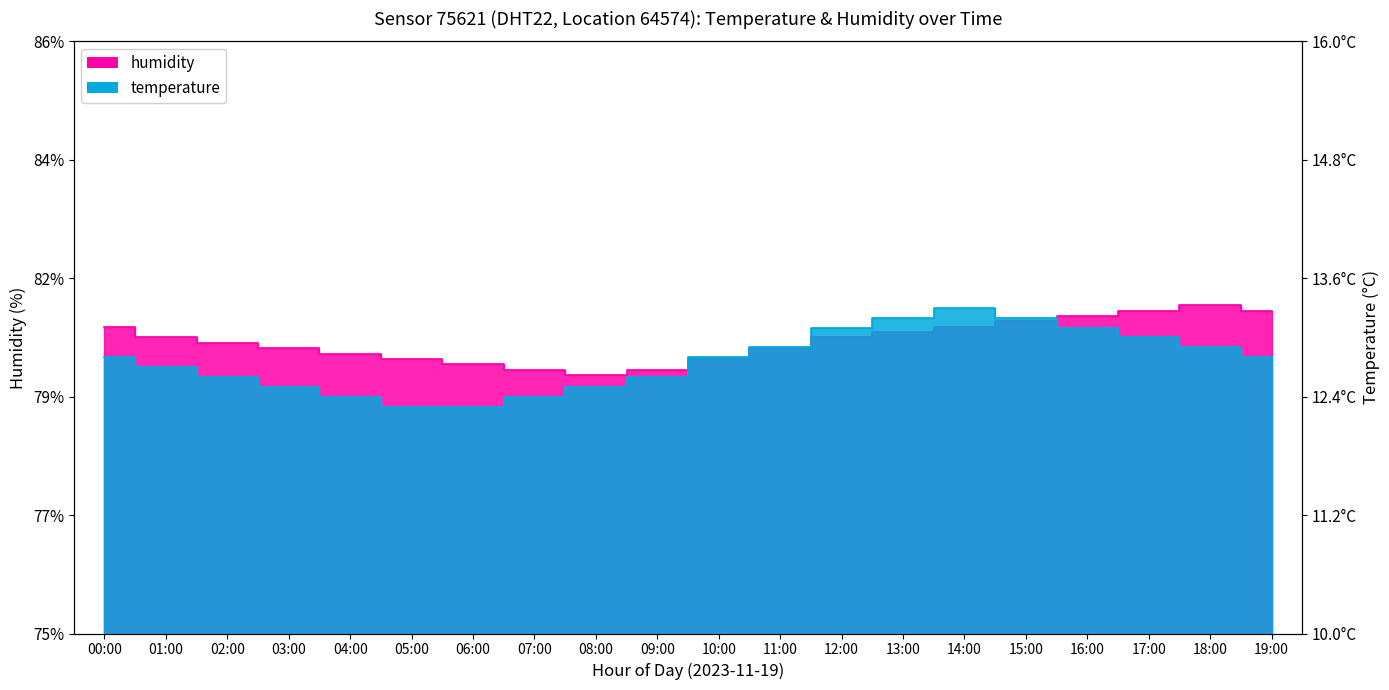

At which label does humidity reach its minimum?

08:00